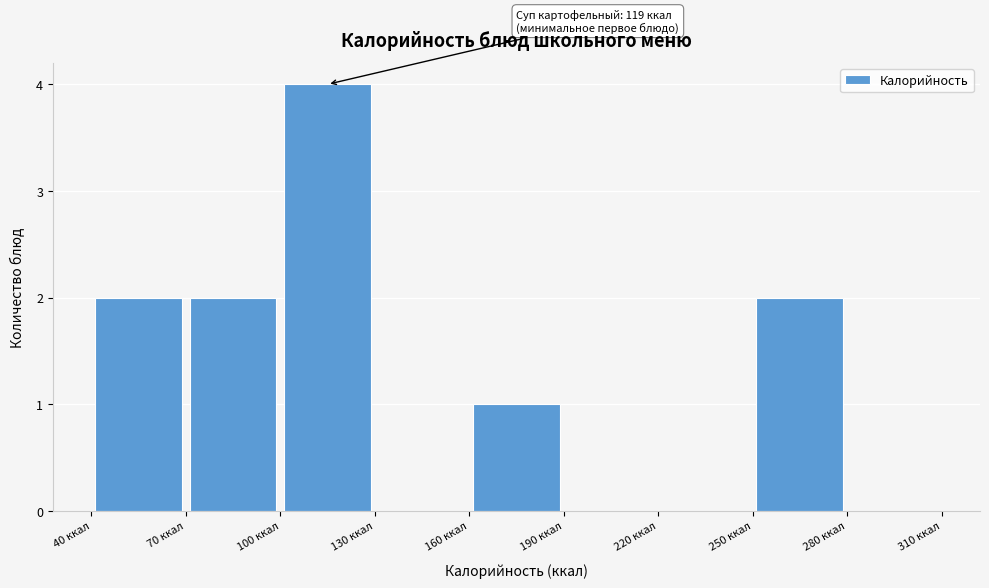

Which range on the x-axis has the tallest bar?

100 to 130